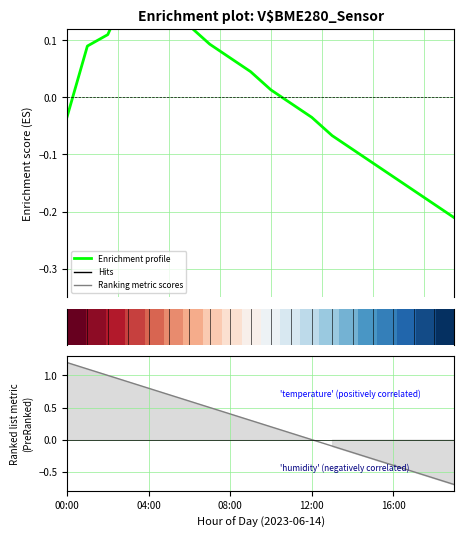

How many data points in Ranking metric scores are above 0?

12